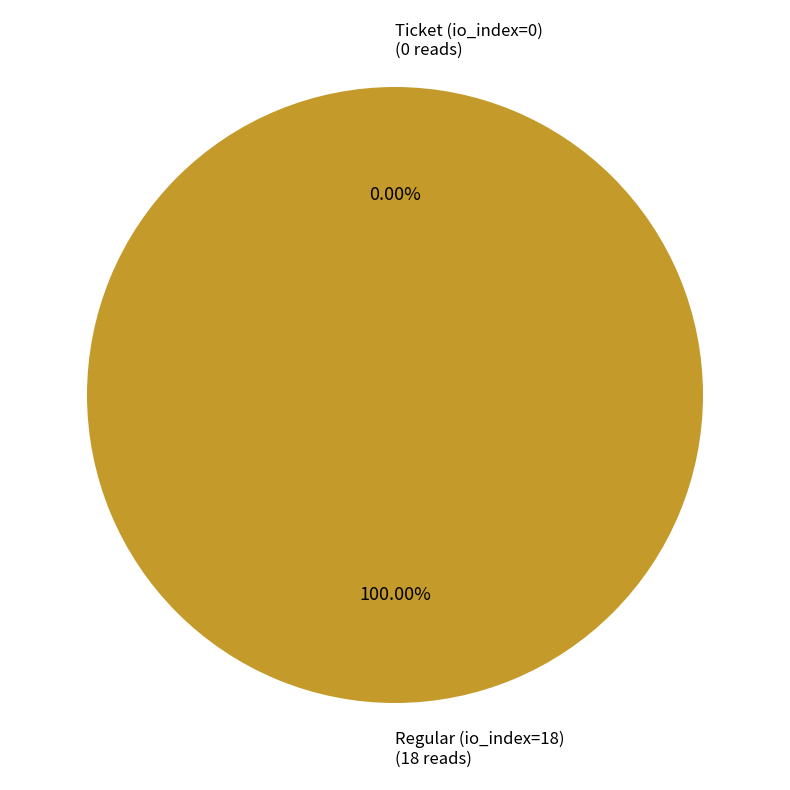

How many slices are in this pie chart?

2